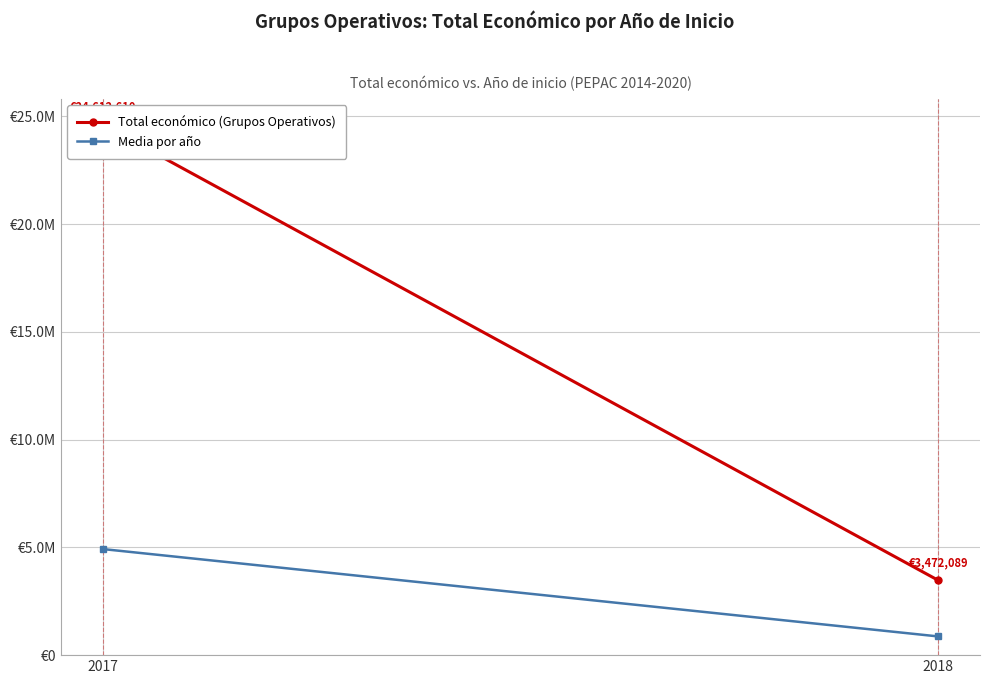

At how many categories does at least one series exceed 1829553?

2